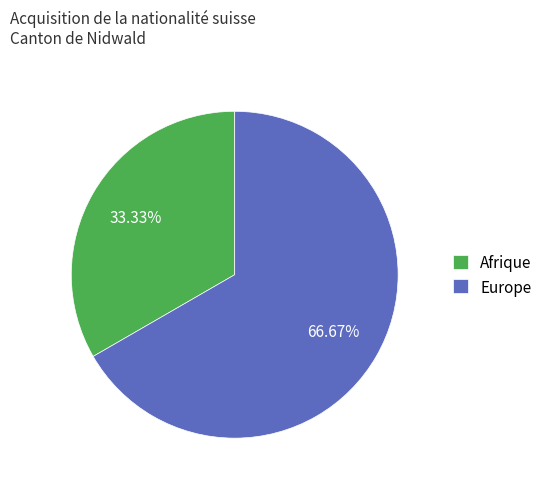

Is there a majority slice in this chart?

Yes